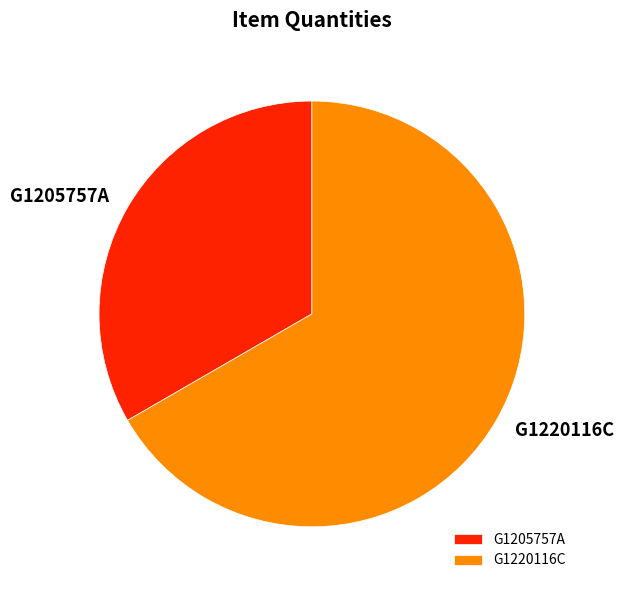

What is the smallest slice in the pie chart?

G1205757A